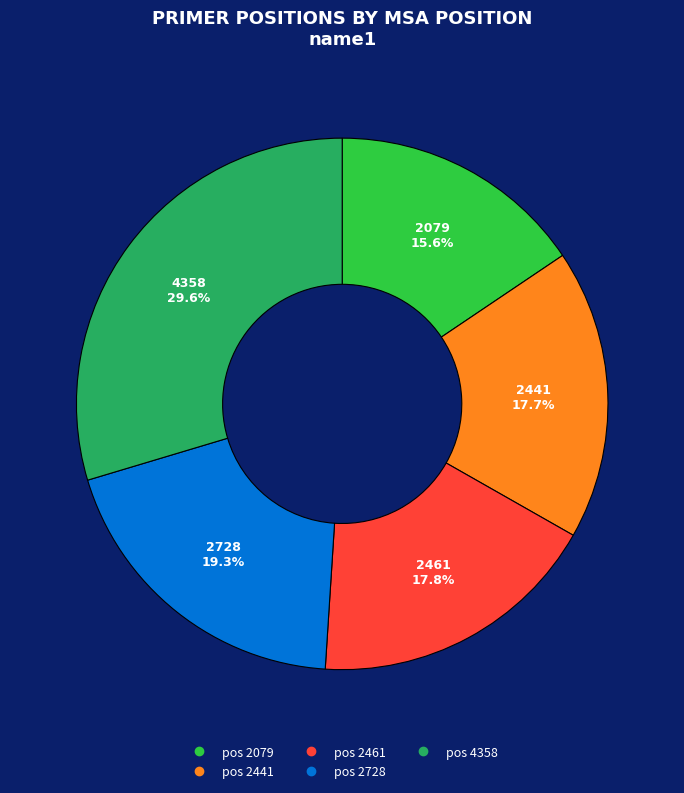

Is there a majority slice in this chart?

No